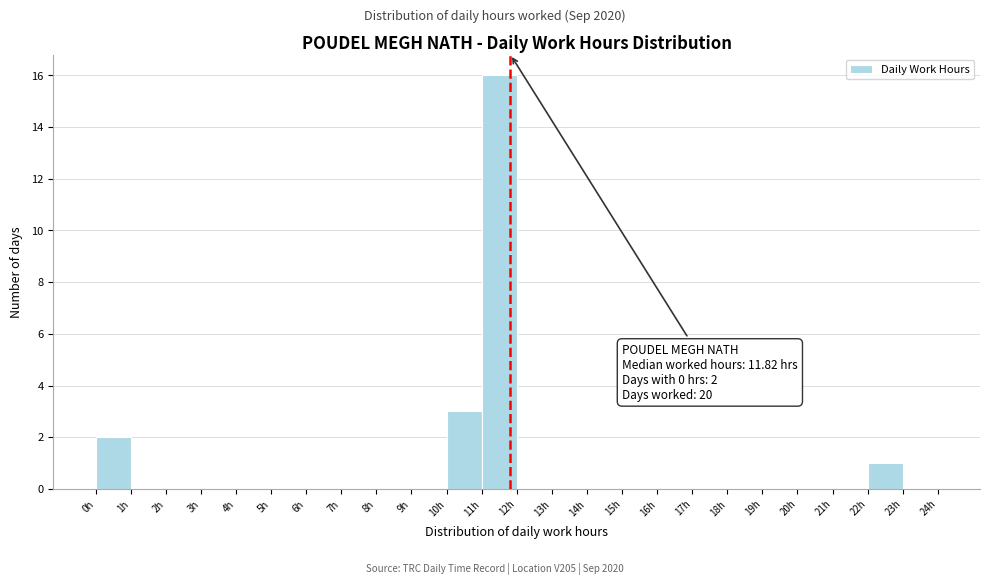

Which range on the x-axis has the tallest bar?

11 to 12